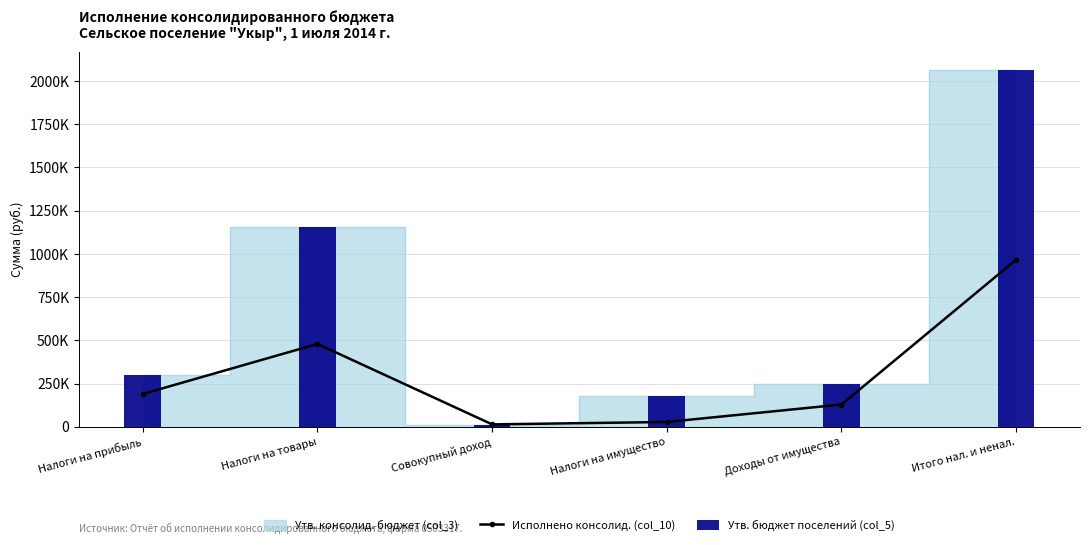

Reading left to right, list all the values displayed in this chart.

Исполнено консолид. (col_10): 189555.9	478802.3	13700.1	27653.9	128555.5	965882.9
Утв. бюджет поселений (col_5): 300000.0	1155200.0	13000.0	175600.0	250000.0	2065100.0